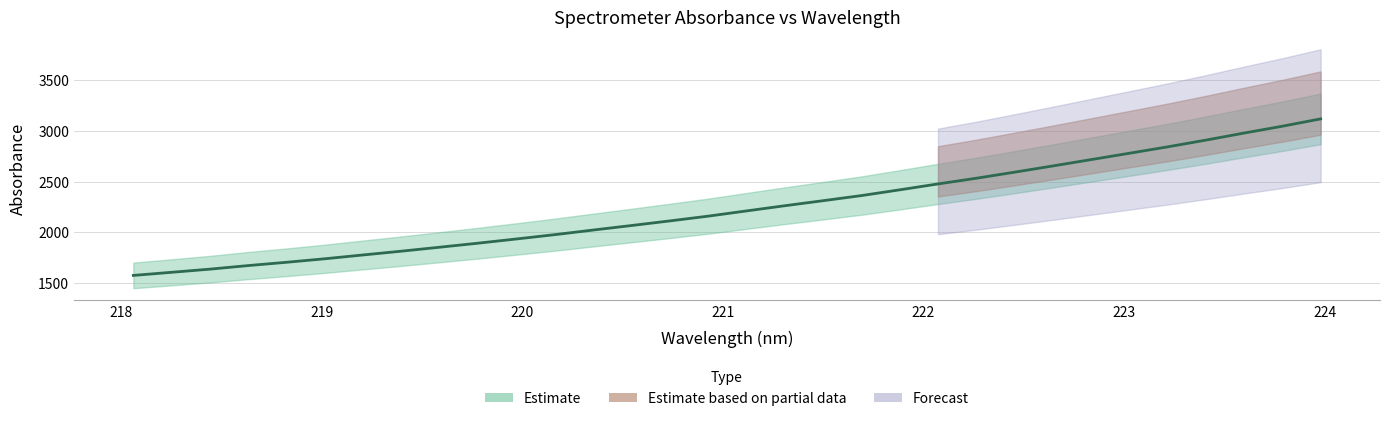

Count the number of categories in the chart.

32